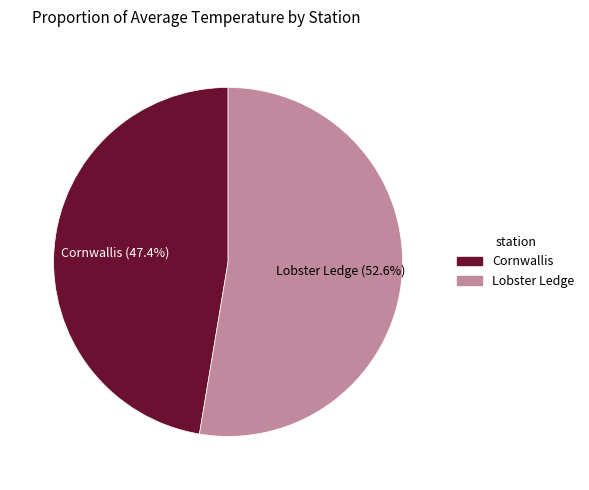

Is there a majority slice in this chart?

Yes